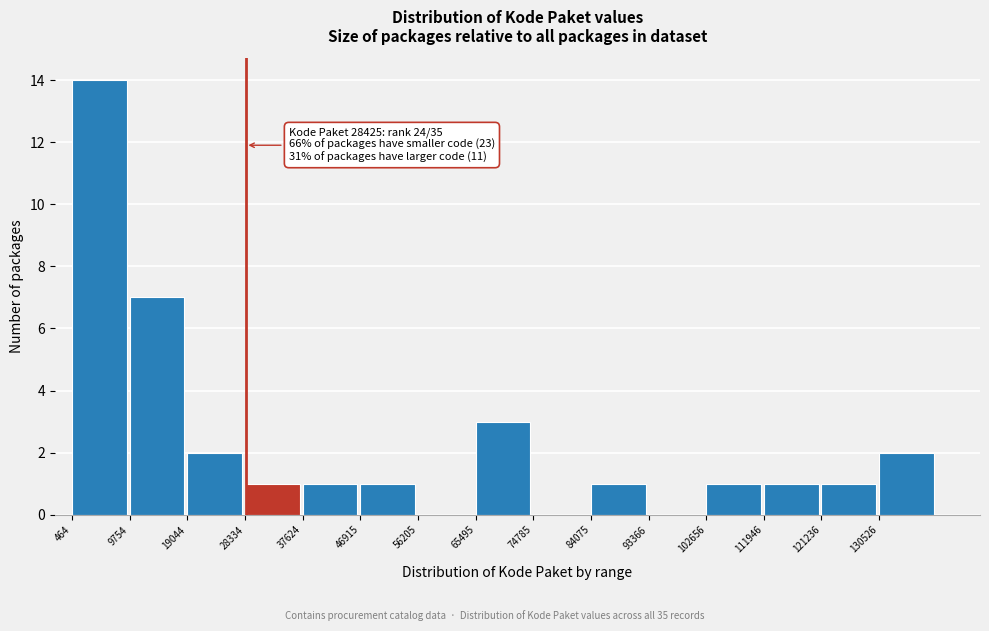

Over which range of the x-axis is the bar tallest?

0 to 10000